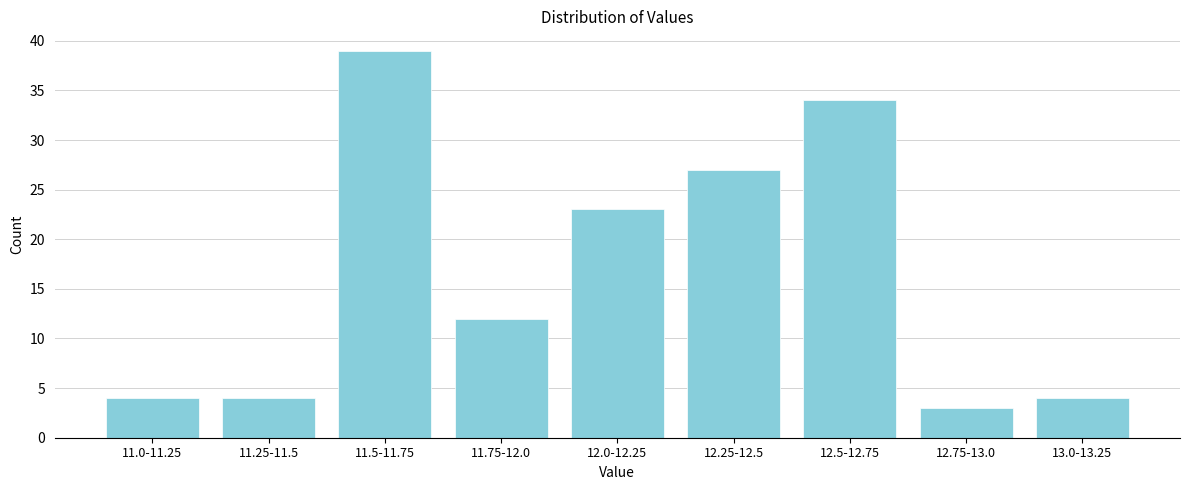

Reading left to right, extract all data points from this chart.

4	4	39	12	23	27	34	3	4